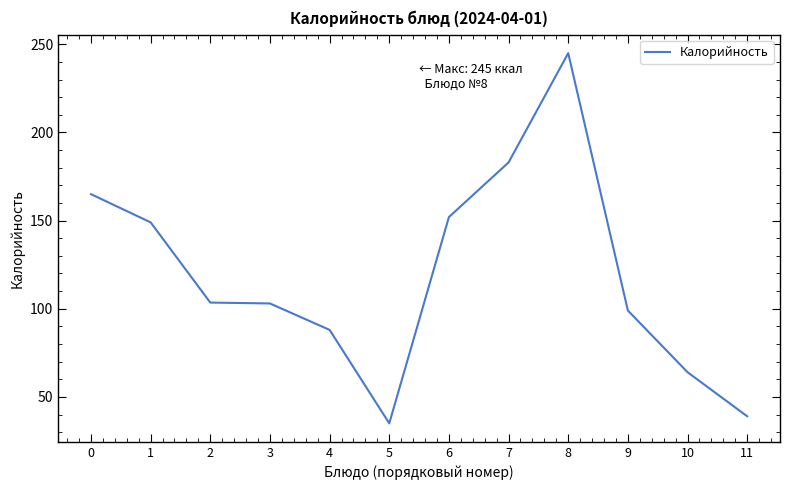

Where is the data nearest to the value 140?

1